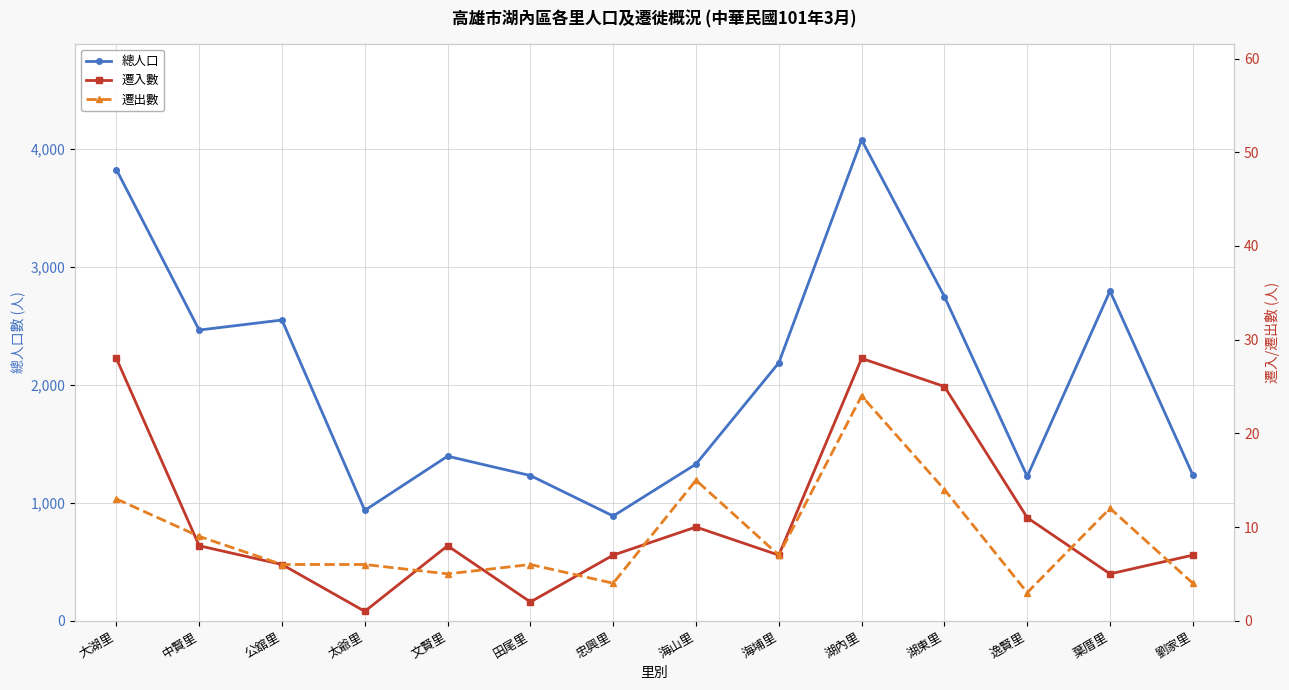

Where does the 總人口 series first go above 2185?

大湖里